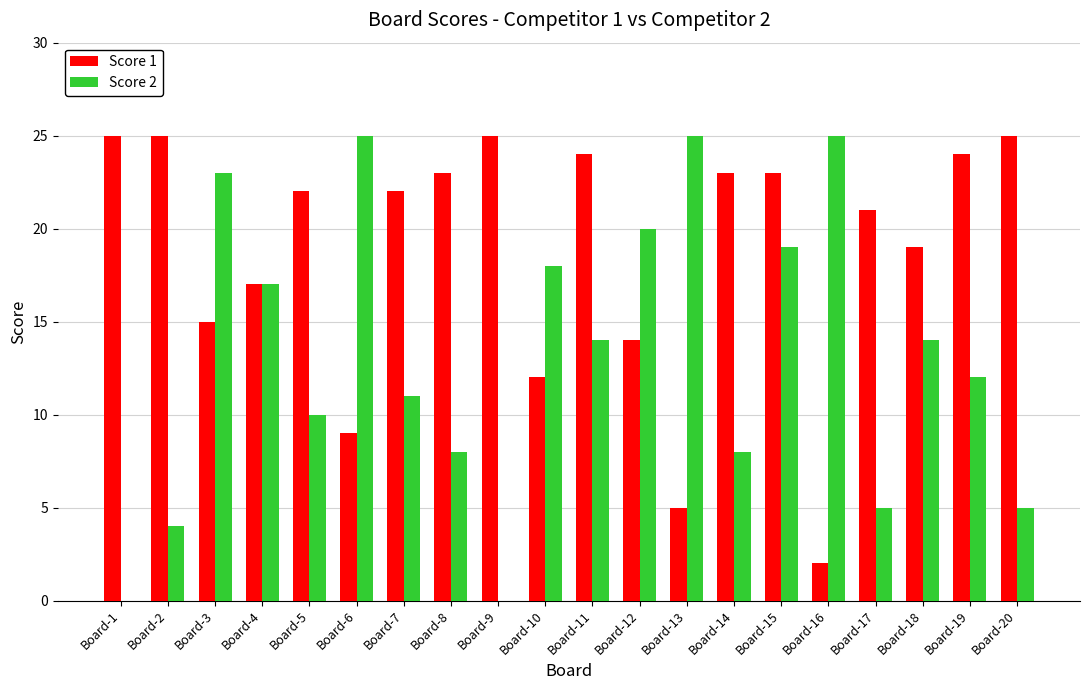

What is the maximum value shown in the chart?

25